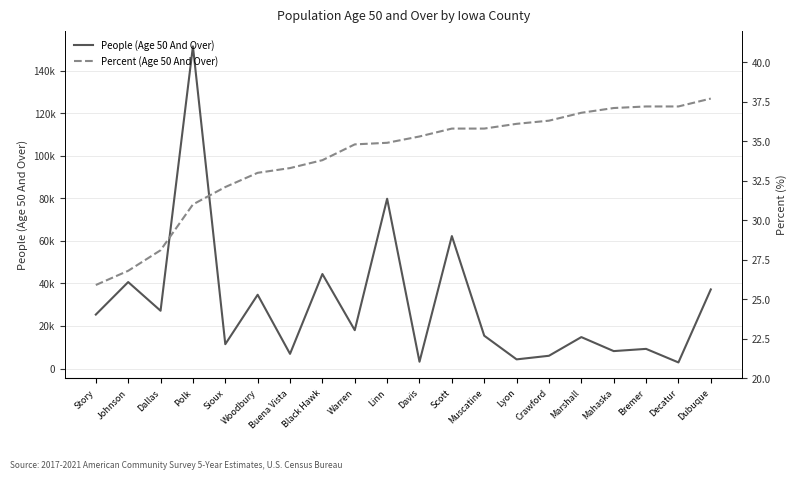

What is the average value of the Percent (Age 50 And Over) series?

34.0